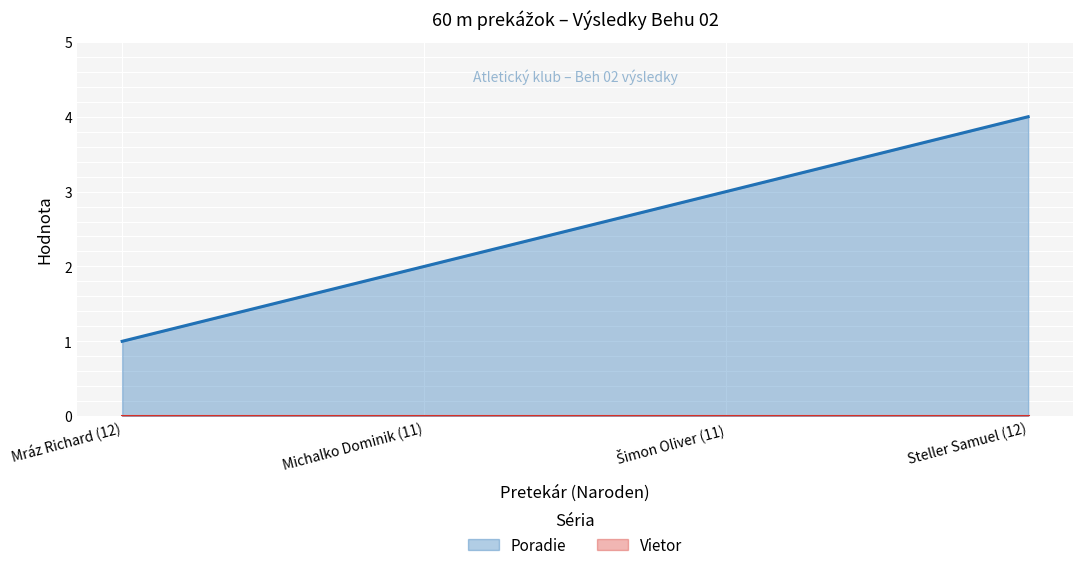

Rank the categories by value from lowest to highest.

Mráz Richard (12), Michalko Dominik (11), Šimon Oliver (11), Steller Samuel (12)